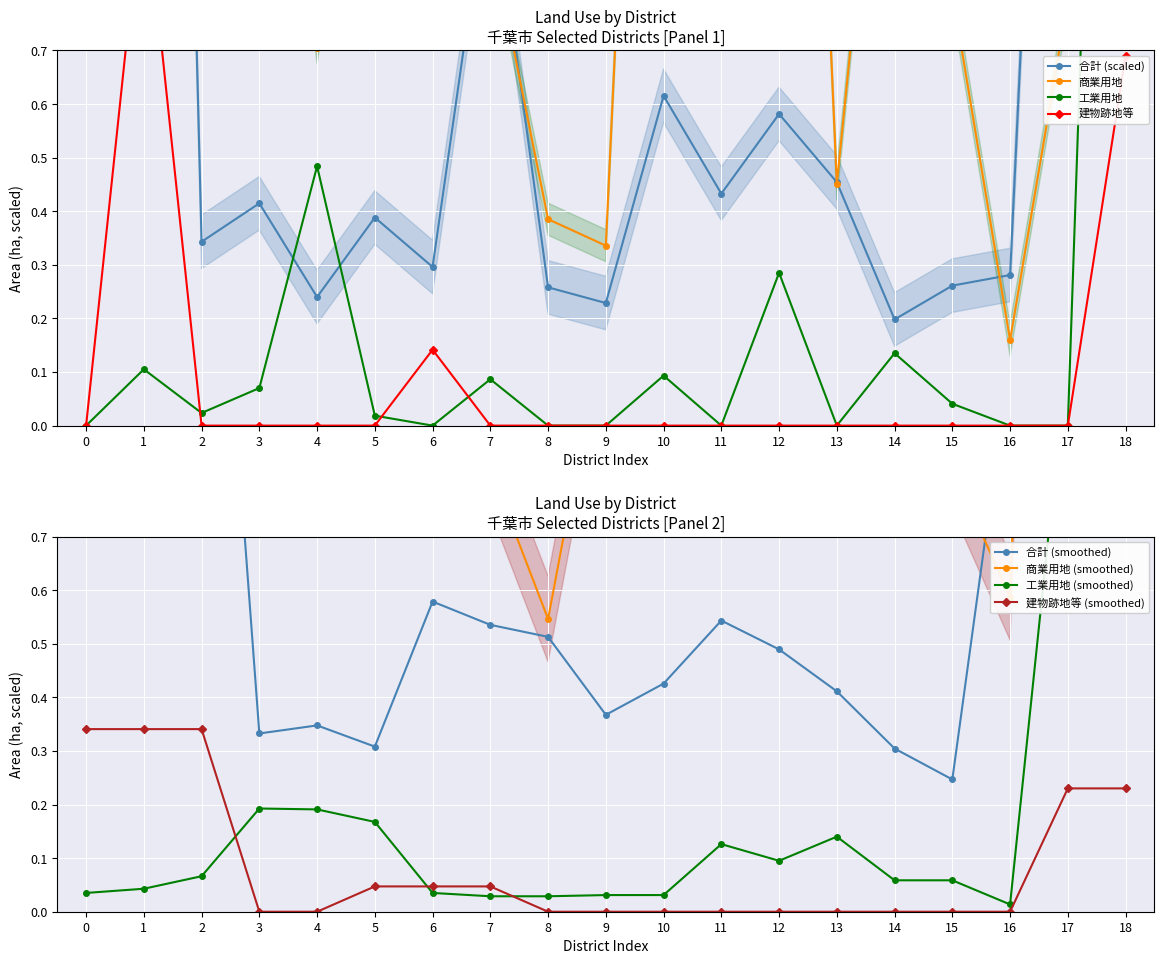

What is the difference between the maximum and minimum values in the 合計 series?

8.3